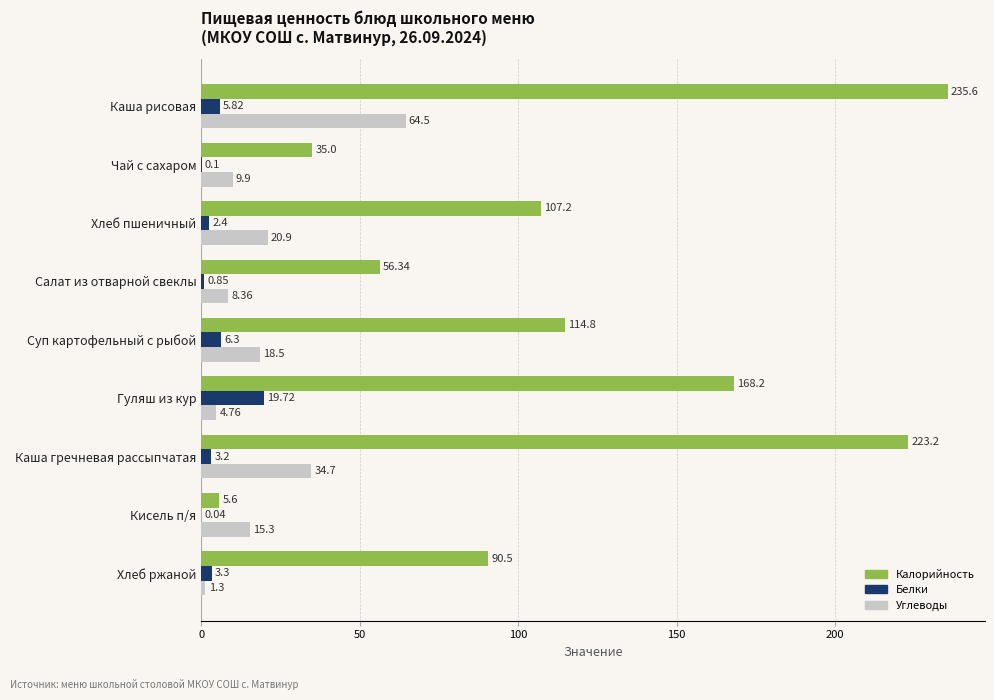

What is the sum of the Калорийность values at Кисель п/я and Каша рисовая?

241.2